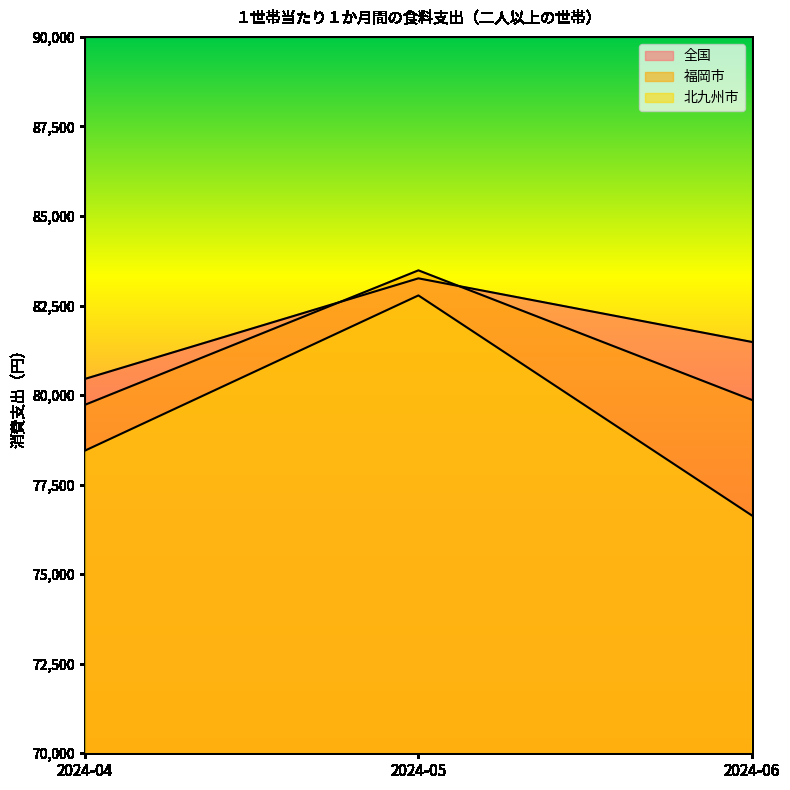

The value of 福岡市 at 2024-06 is 79865. True or false?

True